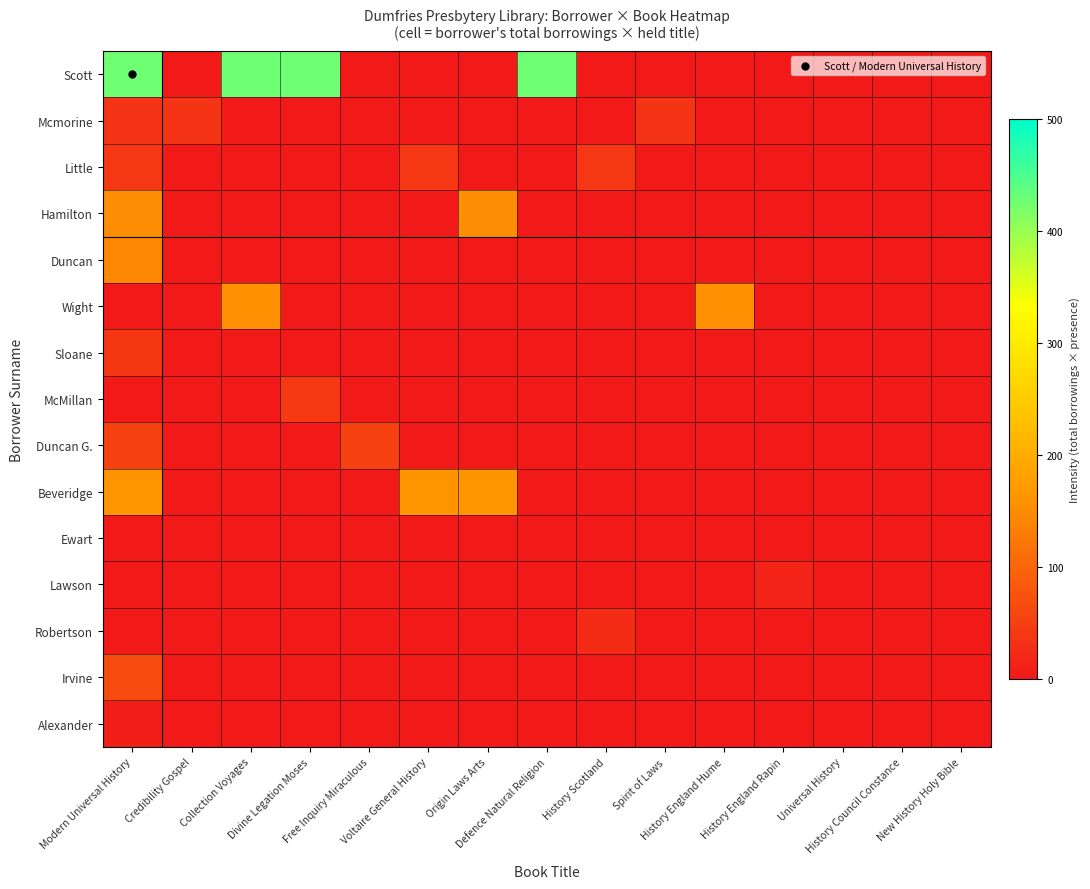

Which category has the lowest value across all series?

Credibility Gospel